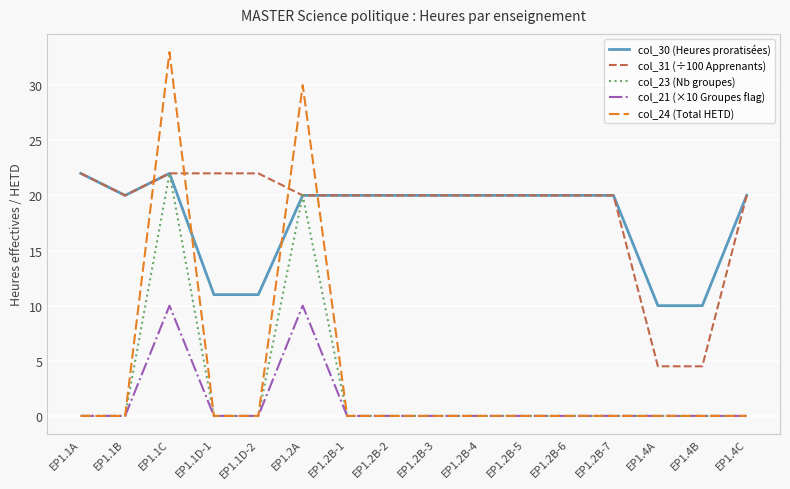

At which category does col_30 (Heures proratisées) reach its first local peak?

EP1.1C